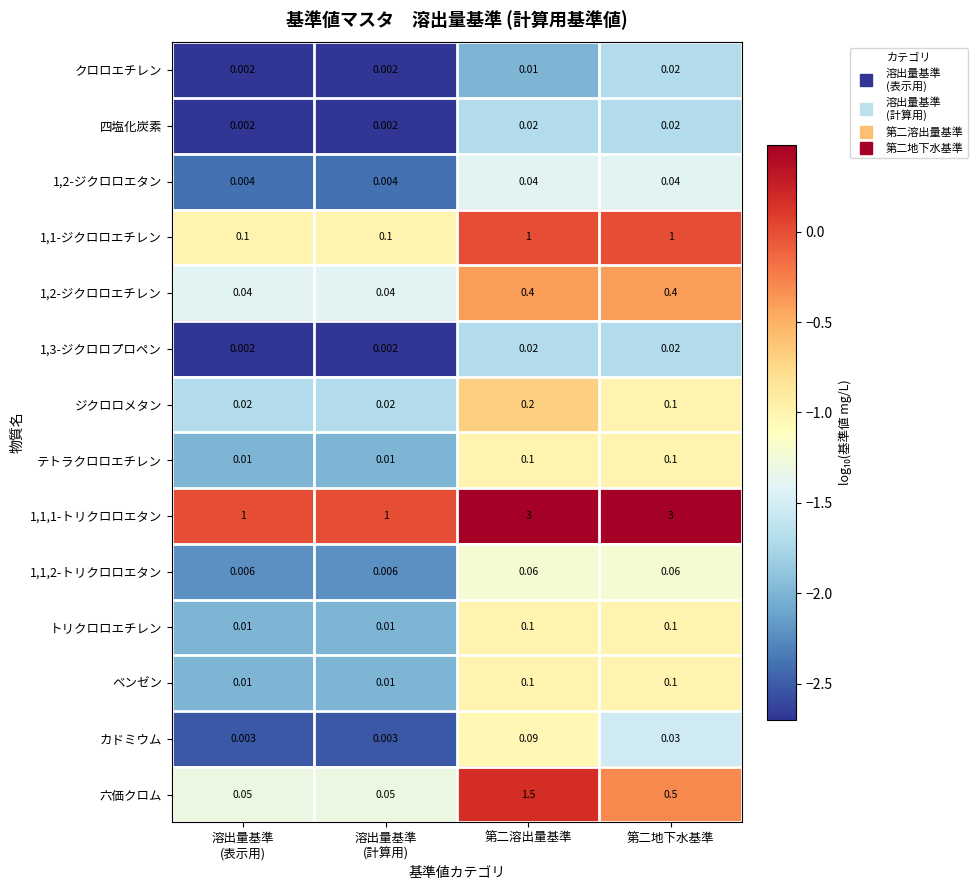

Is the value of トリクロロエチレン at 第二地下水基準 greater than the value of カドミウム at 第二溶出量基準?

Yes